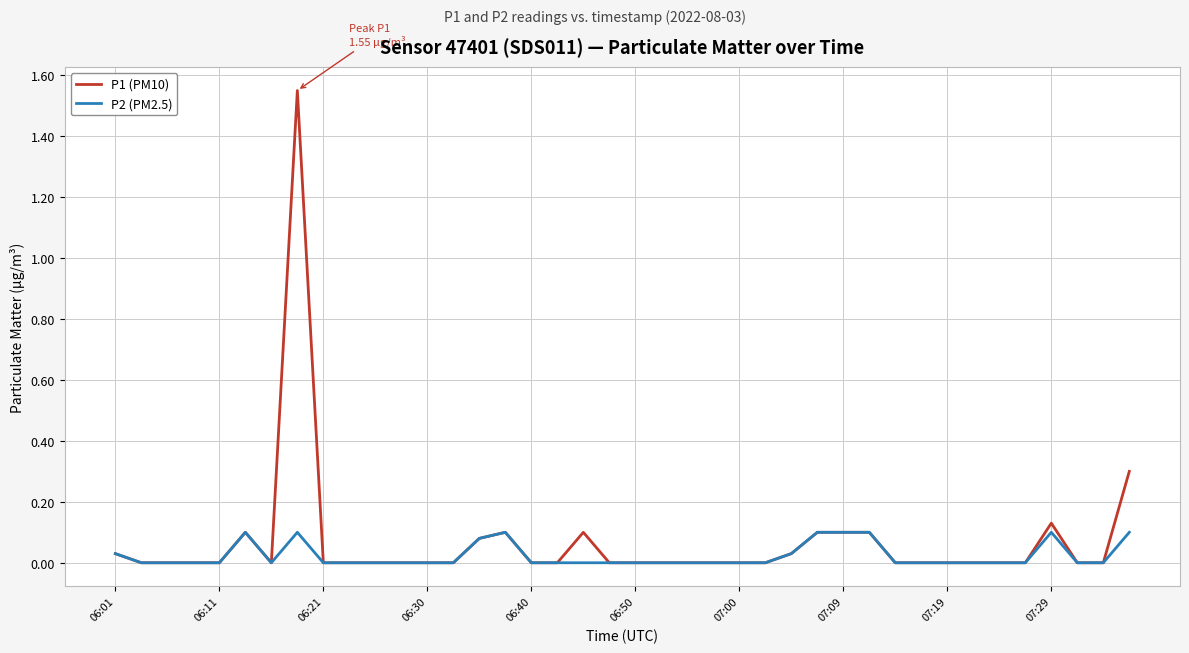

Which series has the widest spread of values?

P1 (PM10)